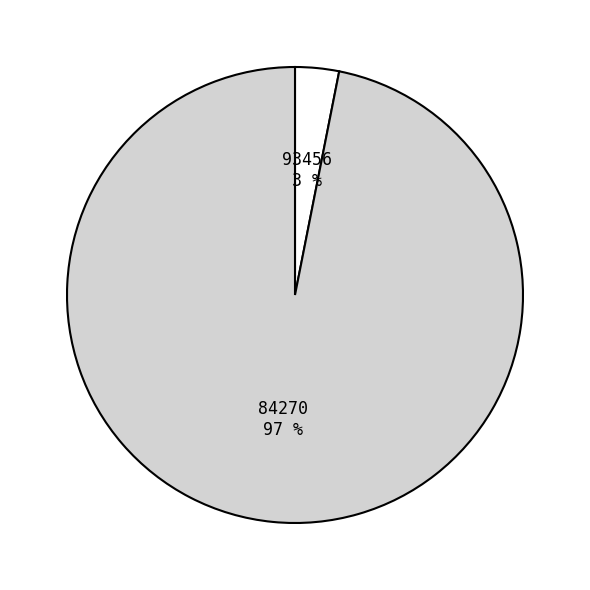

Which has a higher value, 93456 or 84270?

84270